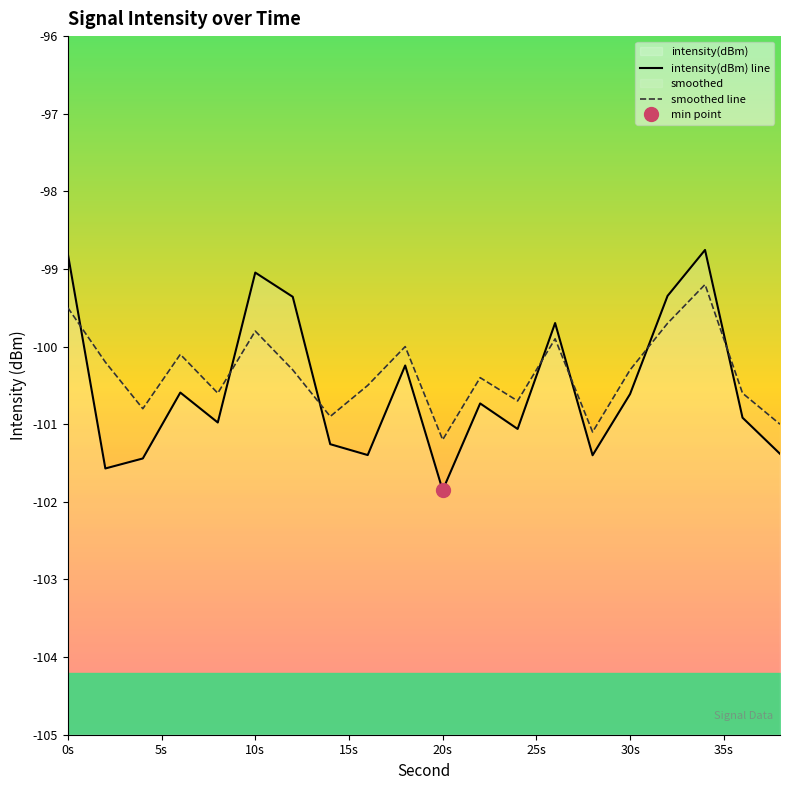

What is the value of the intensity(dBm) line point at the 15th from the left?

-101.4